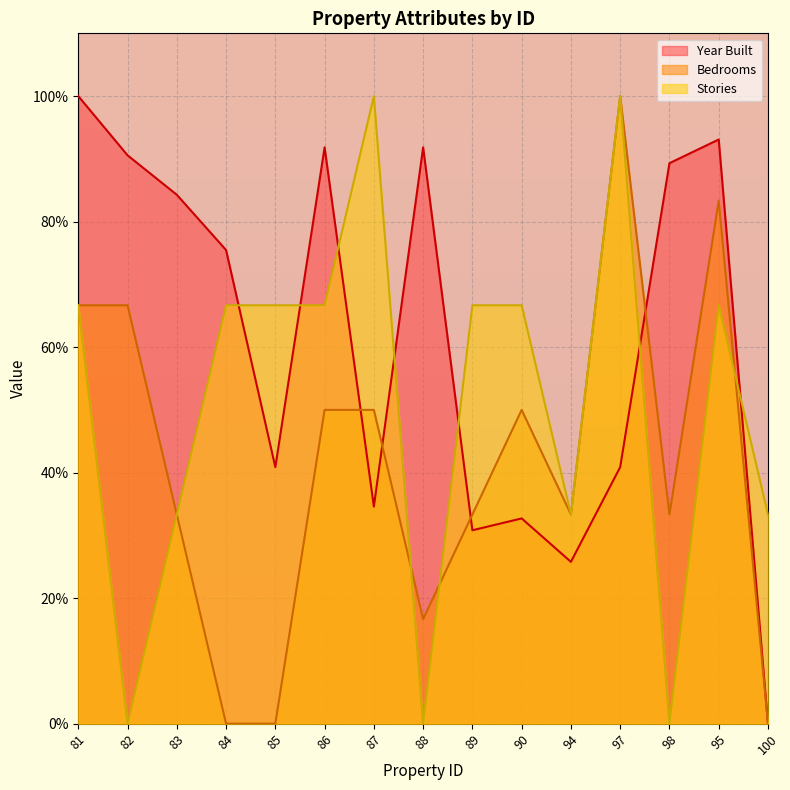

In Bedrooms, how many points are lower than both neighbors (excluding endpoints)?

3